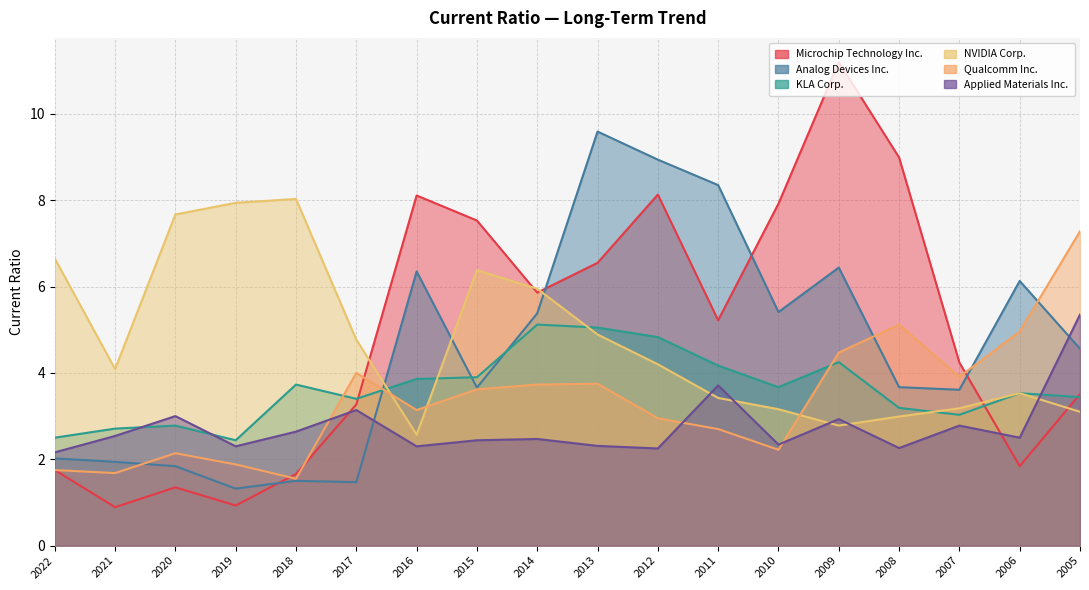

At which label does Qualcomm Inc. first exceed 3?

2017